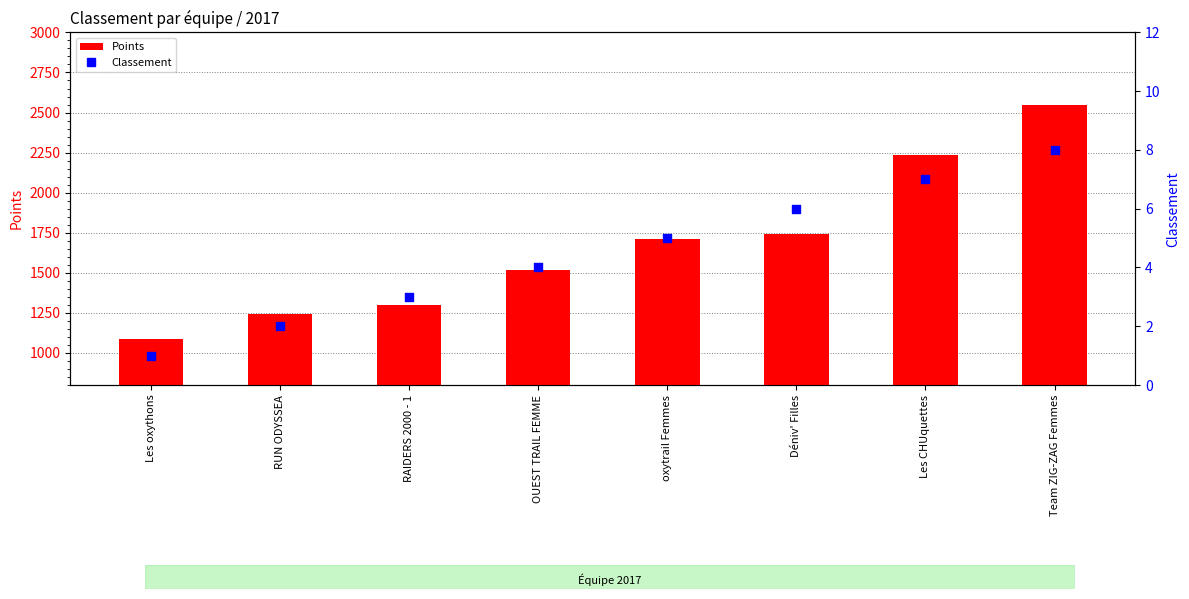

At which category is the sum across all series the highest?

Team ZIG-ZAG Femmes